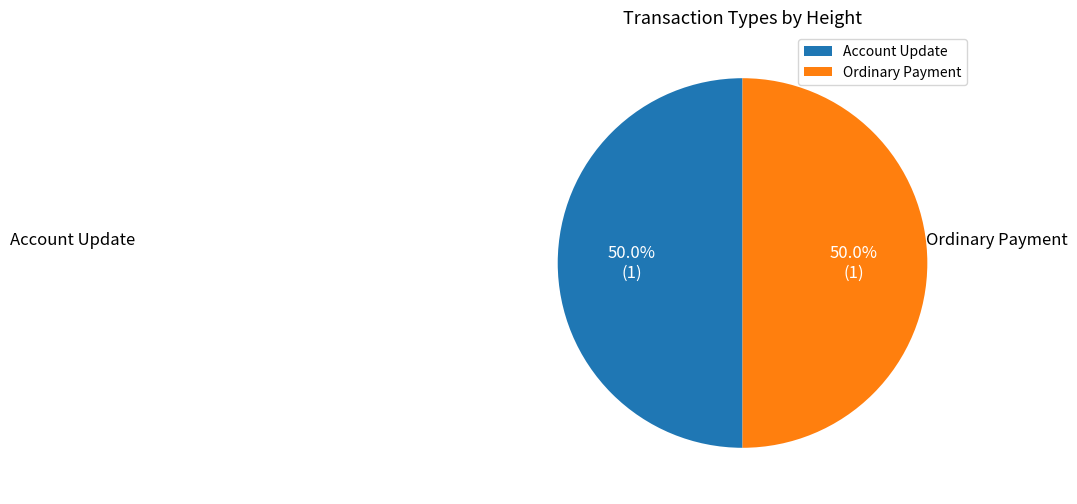

Is the sum of Account Update and Ordinary Payment greater than half?

Yes